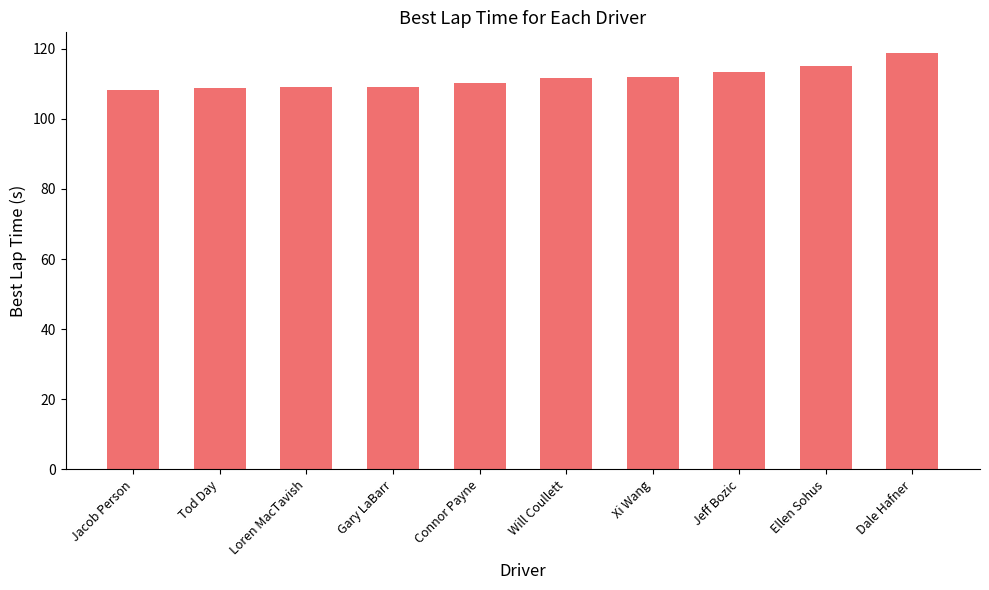

Does the chart contain stacked bars?

No